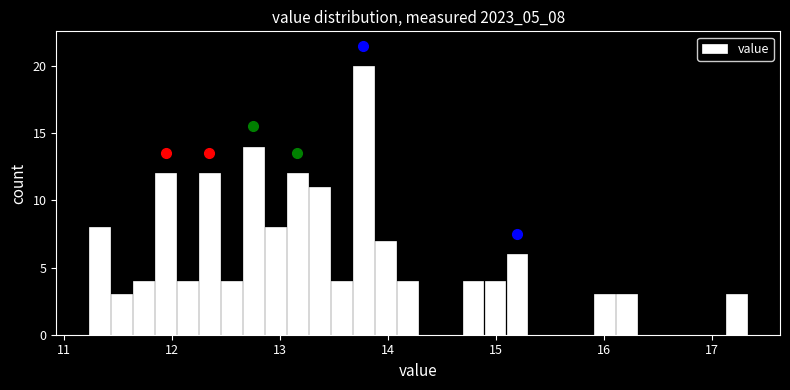

Around what value on the x-axis is the tallest bar? Give the approximate position of its centre, as read against the axis.

13.8